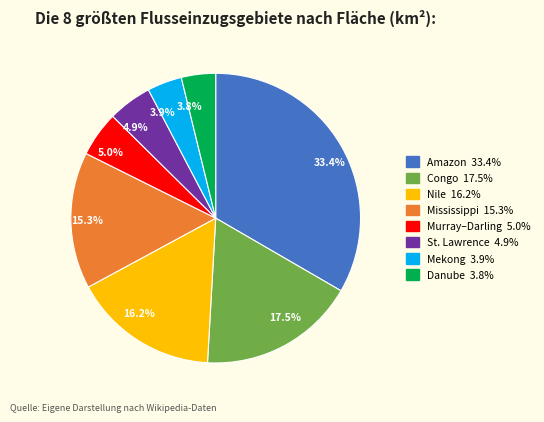

Count the number of slices in the pie.

8